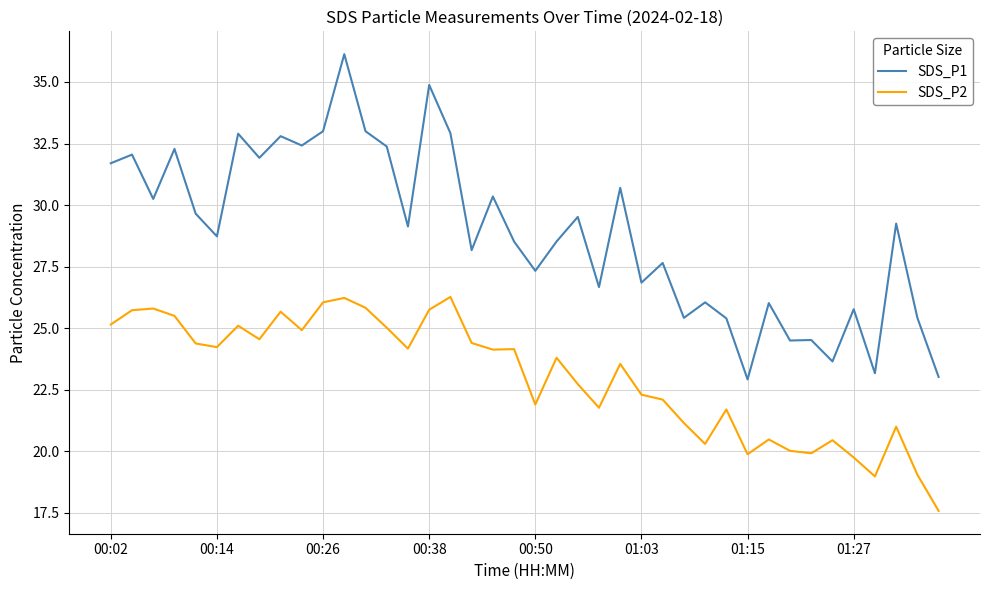

What is the difference between the maximum and minimum values in the SDS_P2 series?

8.7